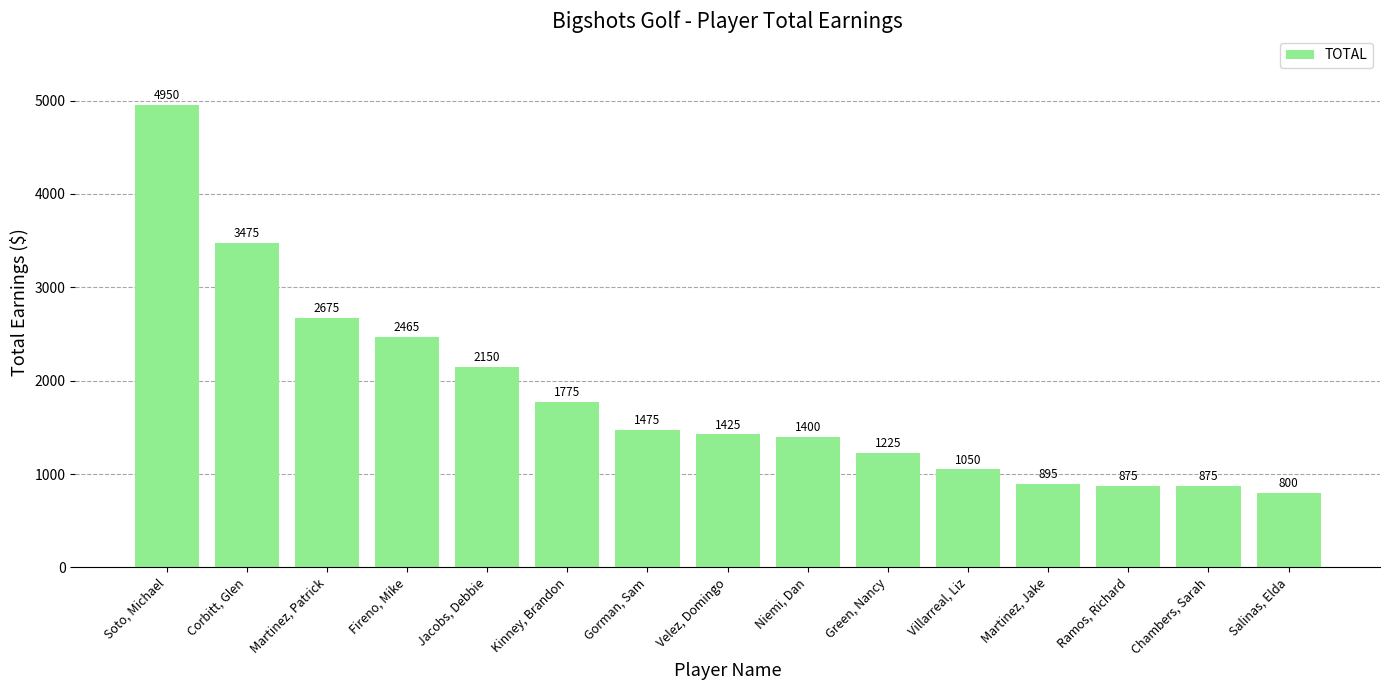

What is the smallest value displayed?

800